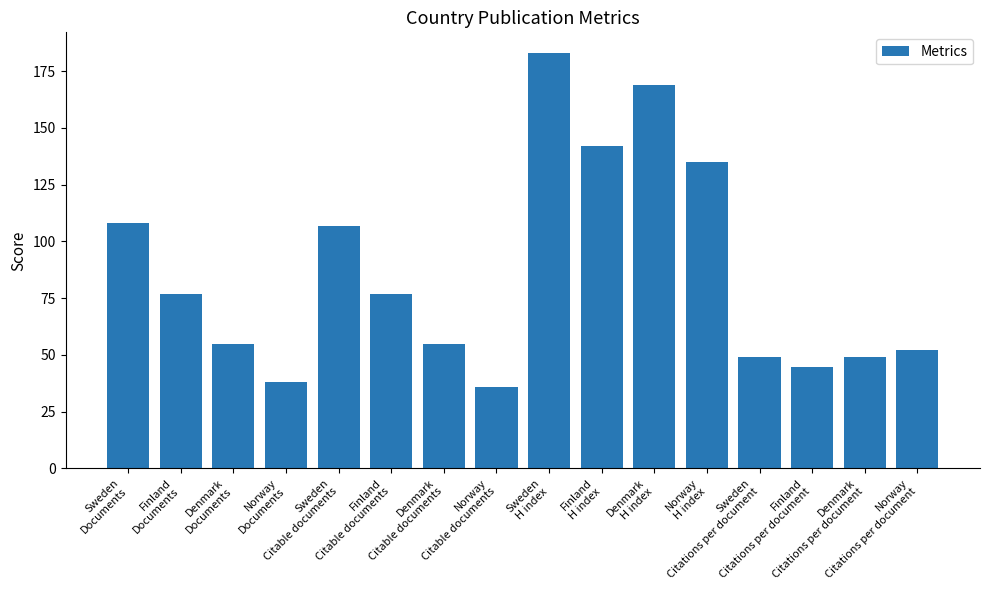

What is the change in value from Denmark
Documents to Denmark
H index?

+114.0